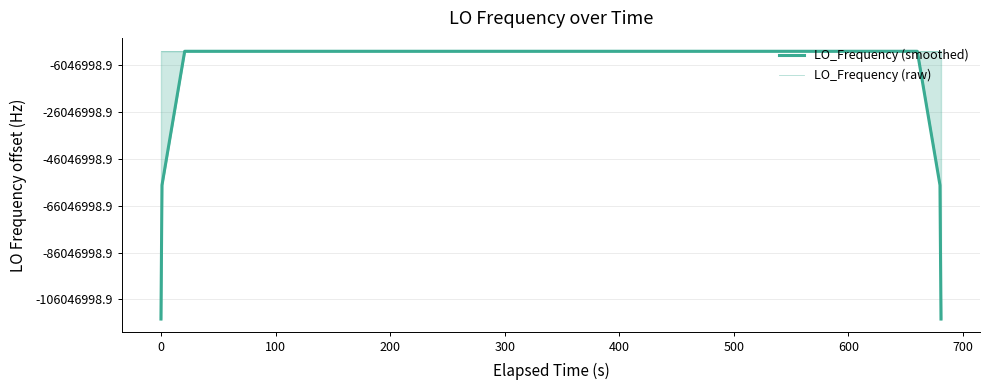

Which series ends up on top after the final intersection of LO_Frequency (raw) and LO_Frequency (smoothed)?

LO_Frequency (raw)